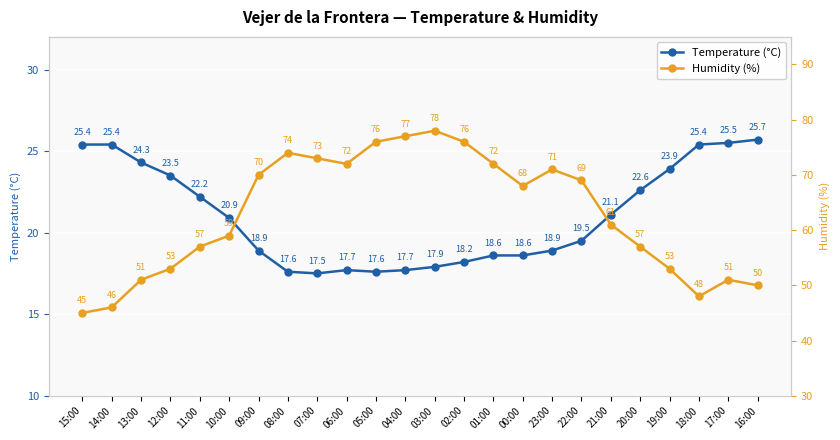

Where is the first local maximum for Humidity (%)?

08:00